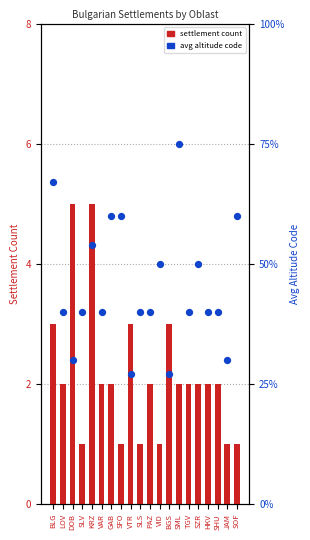

Which series has the largest total across all categories?

avg altitude code